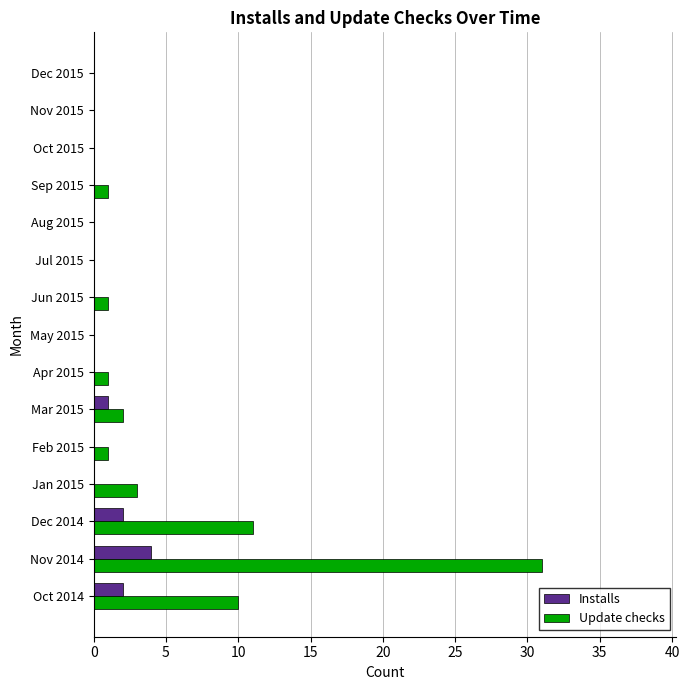

What is the sum of all Installs values?

9